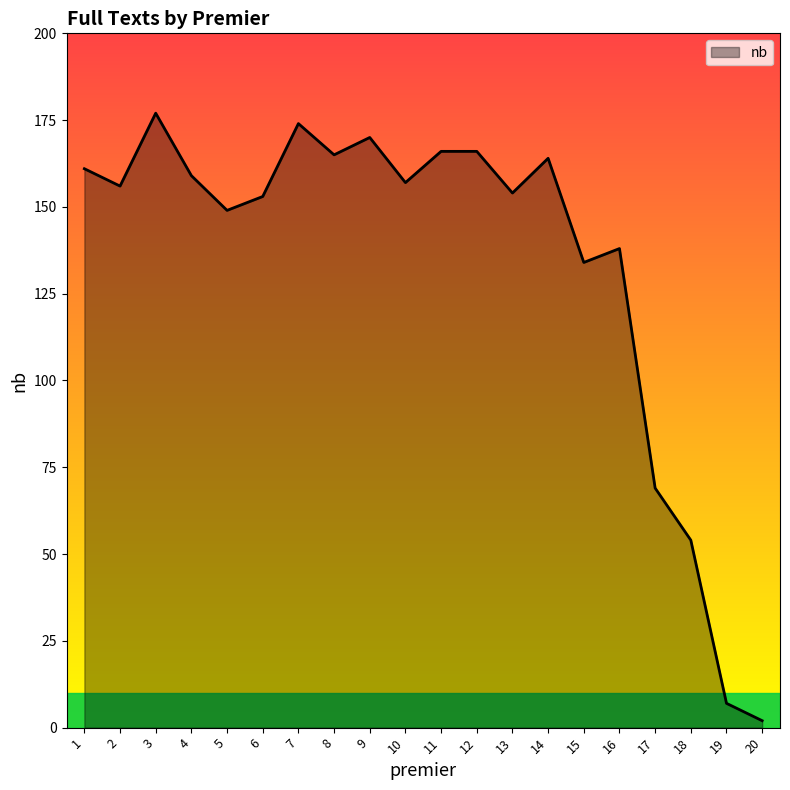

Approximately how many times larger is the value at 10 compared to 1?

1.0